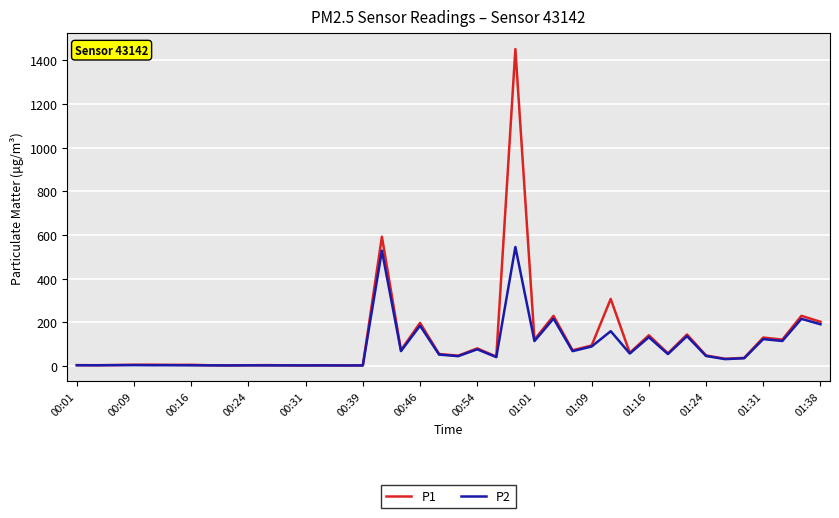

Rank the series by their maximum value, from lowest to highest.

P2, P1